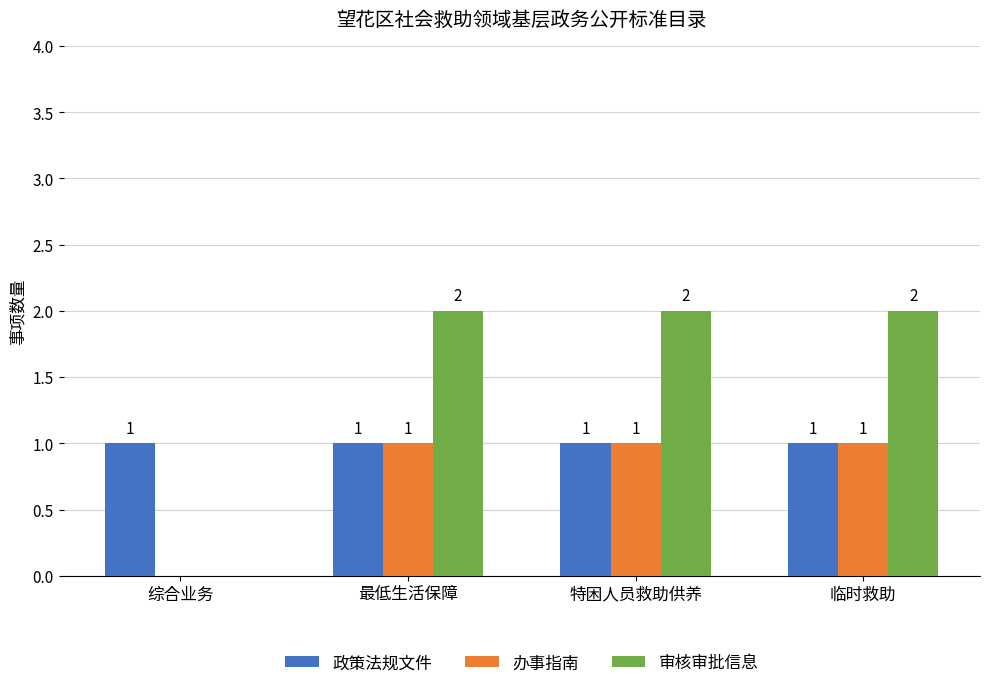

Reading left to right, transcribe all the data shown in this chart.

政策法规文件: 1	1	1	1
办事指南: 0	1	1	1
审核审批信息: 0	2	2	2